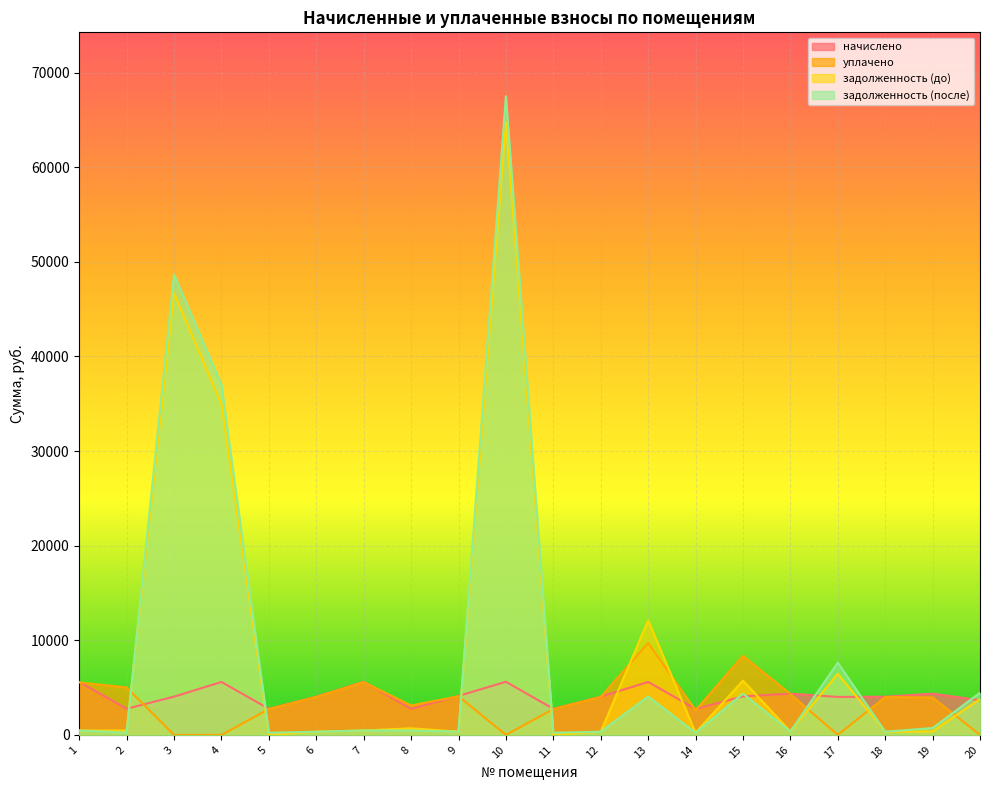

At which label does задолженность (до) reach its peak?

10